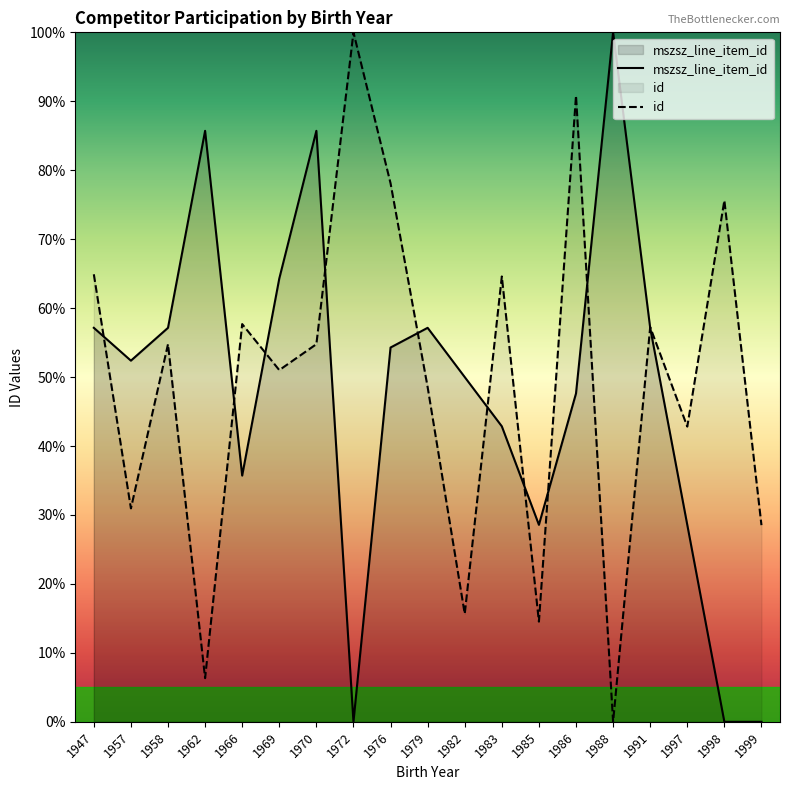

Which series has the widest spread of values?

mszsz_line_item_id